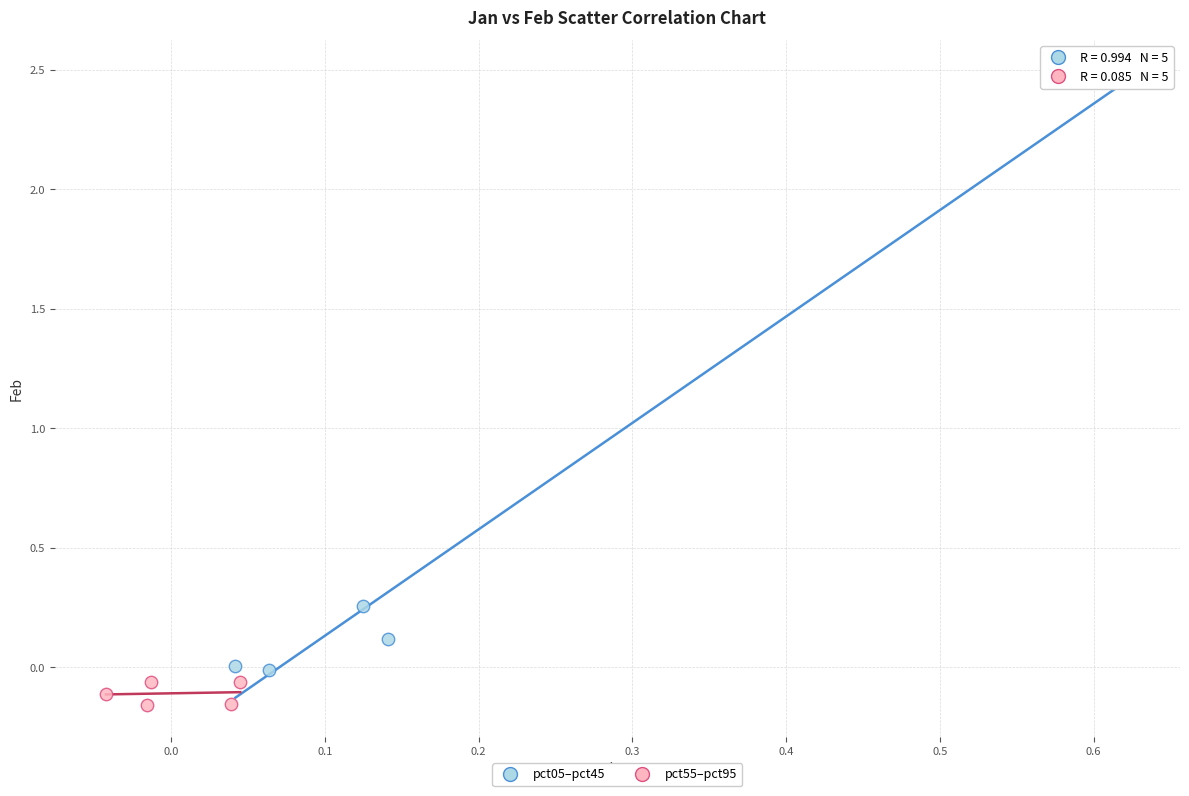

Which series has the largest Y range (max minus min)?

pct05–pct45